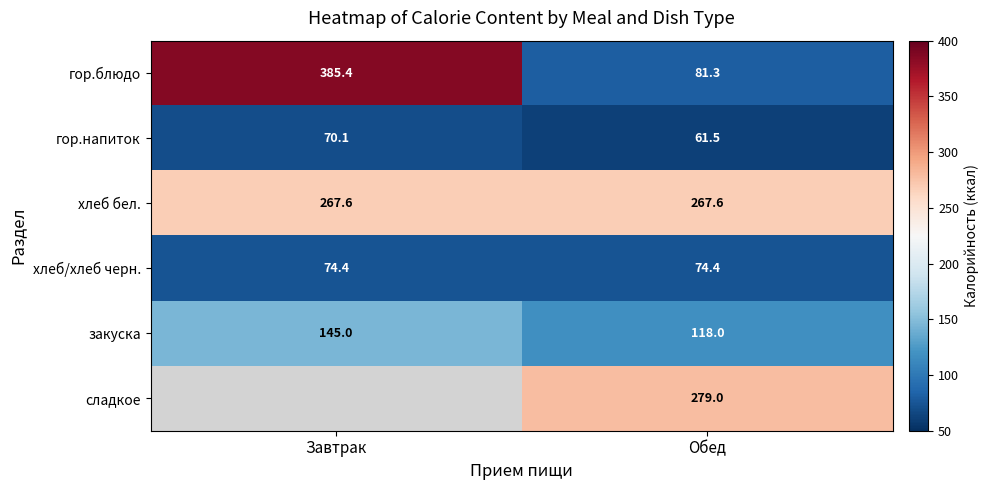

Which has a higher value, Обед or Завтрак?

Завтрак